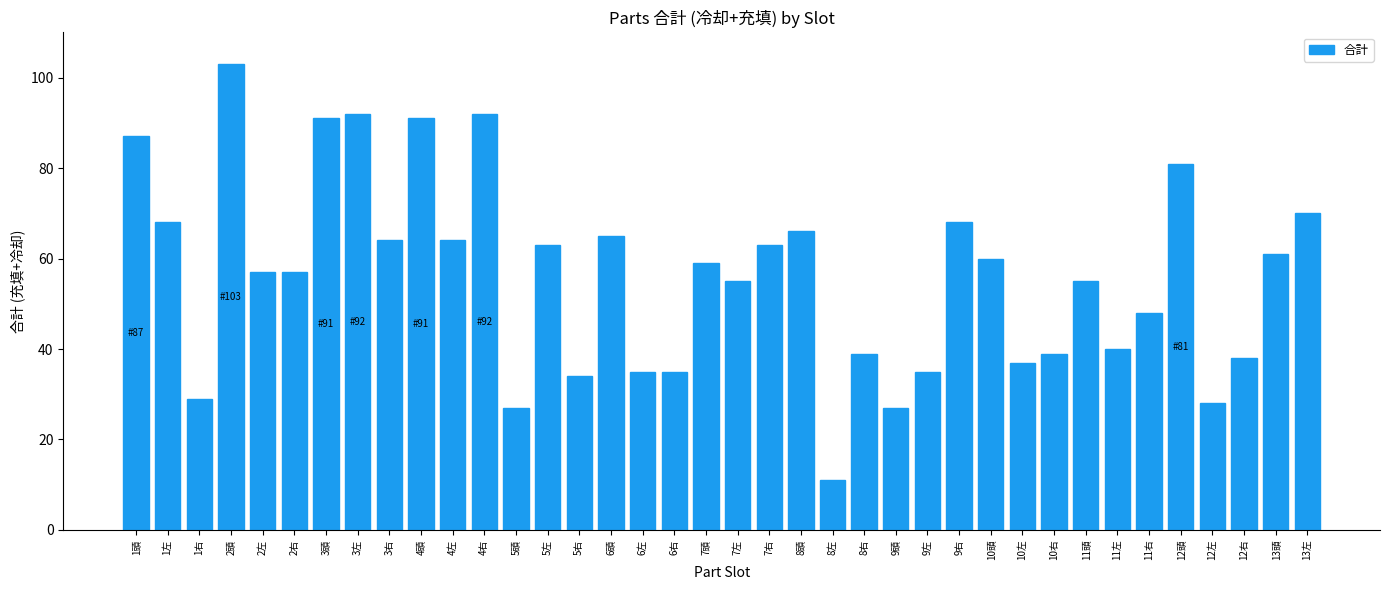

What is the difference between the values at 10右 and 10左?

2